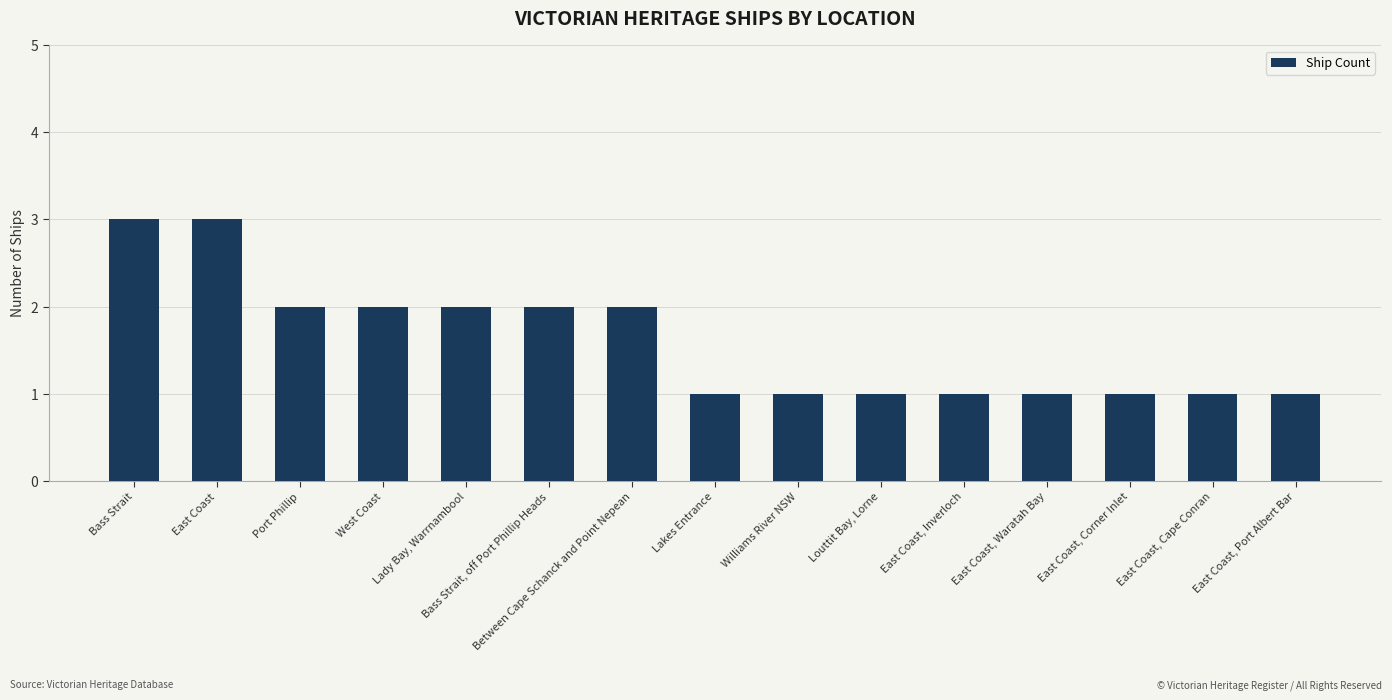

What is the label of the 9th bar from the right?

Between Cape Schanck and Point Nepean